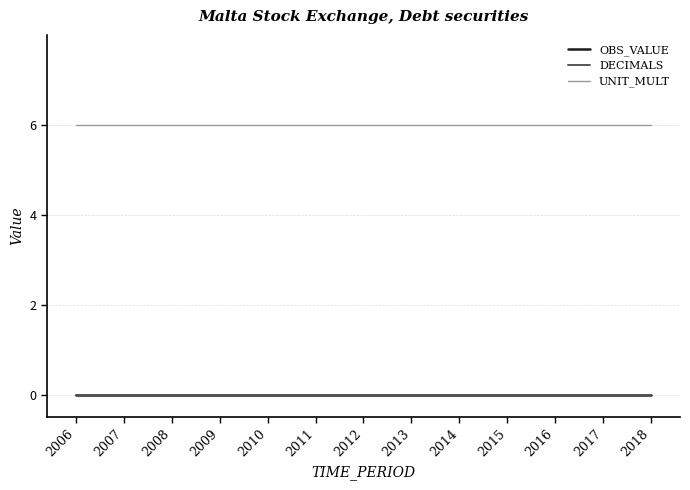

Does the chart have visible grid lines?

Yes